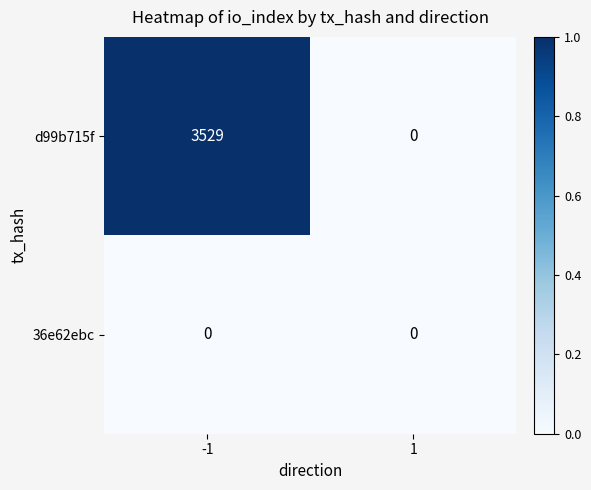

The d99b715f series shows 3529 at -1. True or false?

True